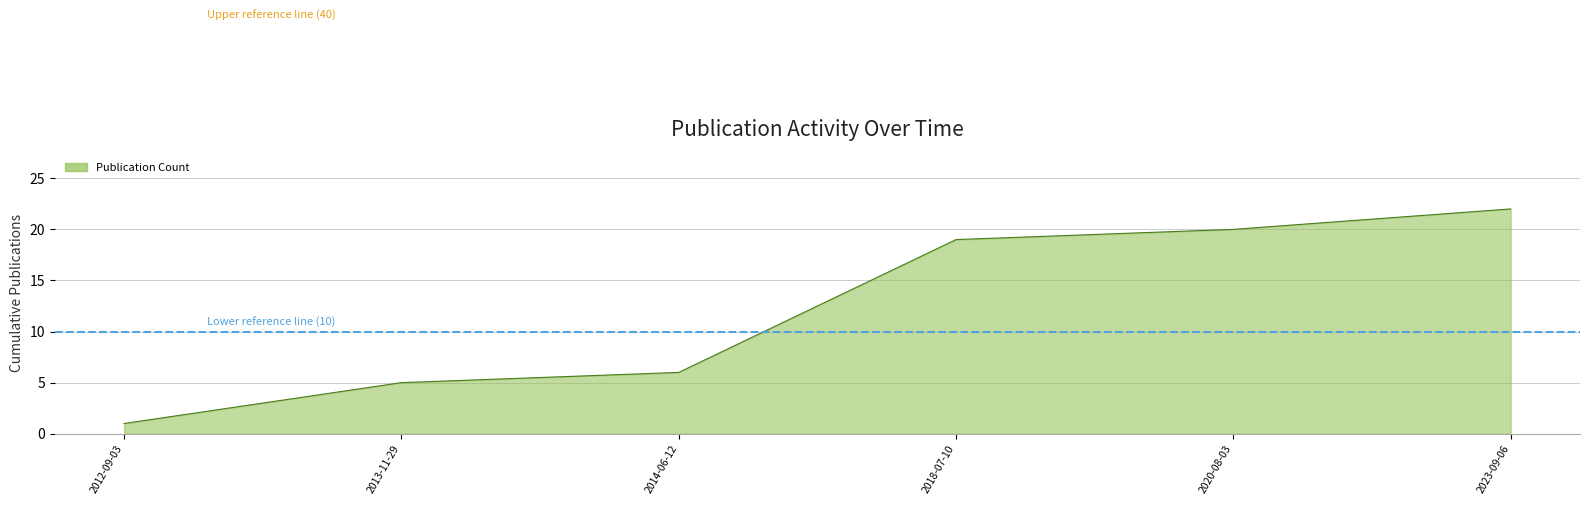

Which category has the highest value in the Upper reference line (40) series?

2012-09-03